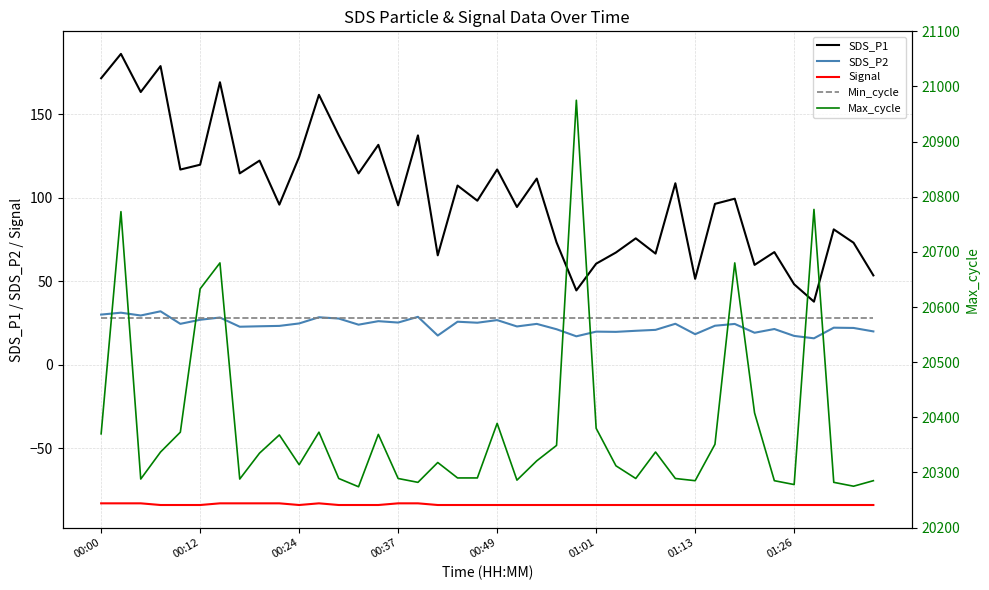

Which series has the largest total across all categories?

Max_cycle